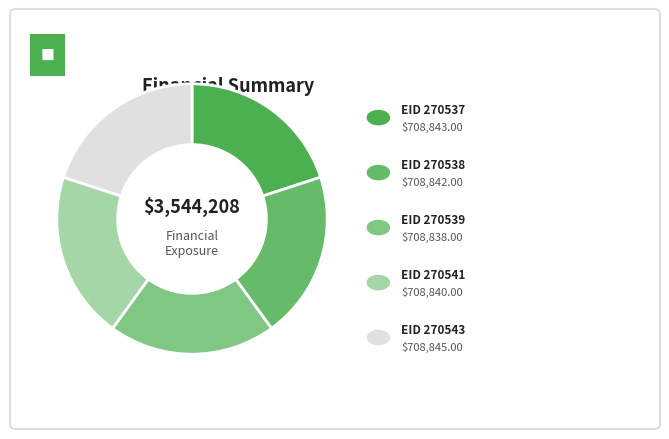

Count the number of slices in the pie.

5